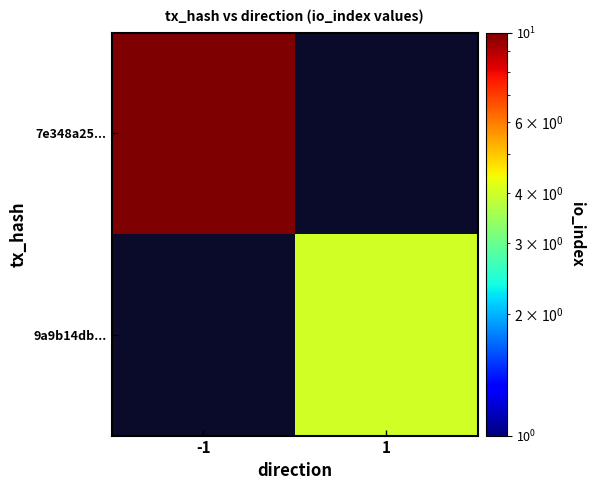

Which category has the highest value in the 7e348a25... series?

-1